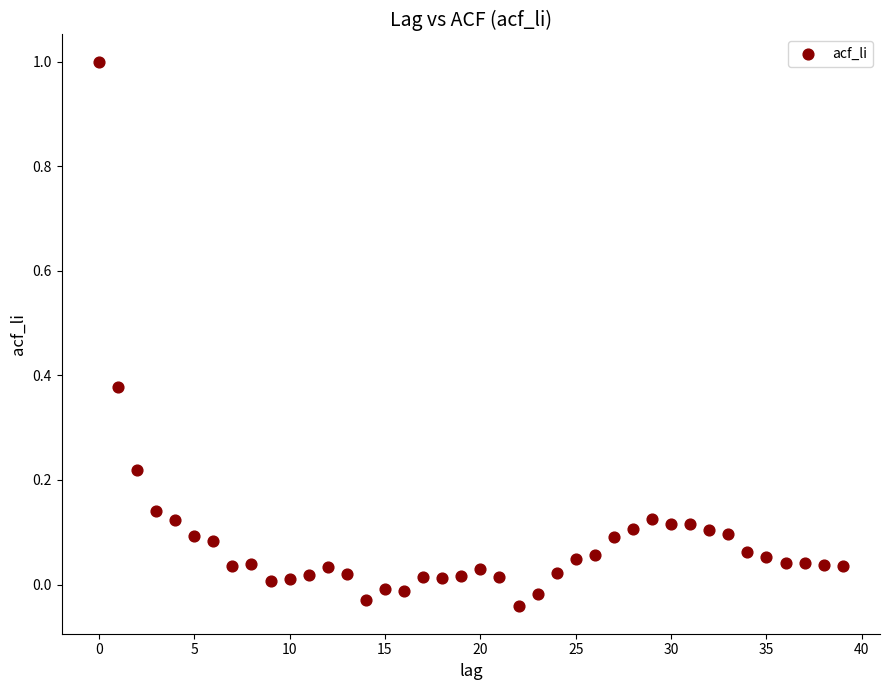

What is the range of Y values (max minus min)?

1.0